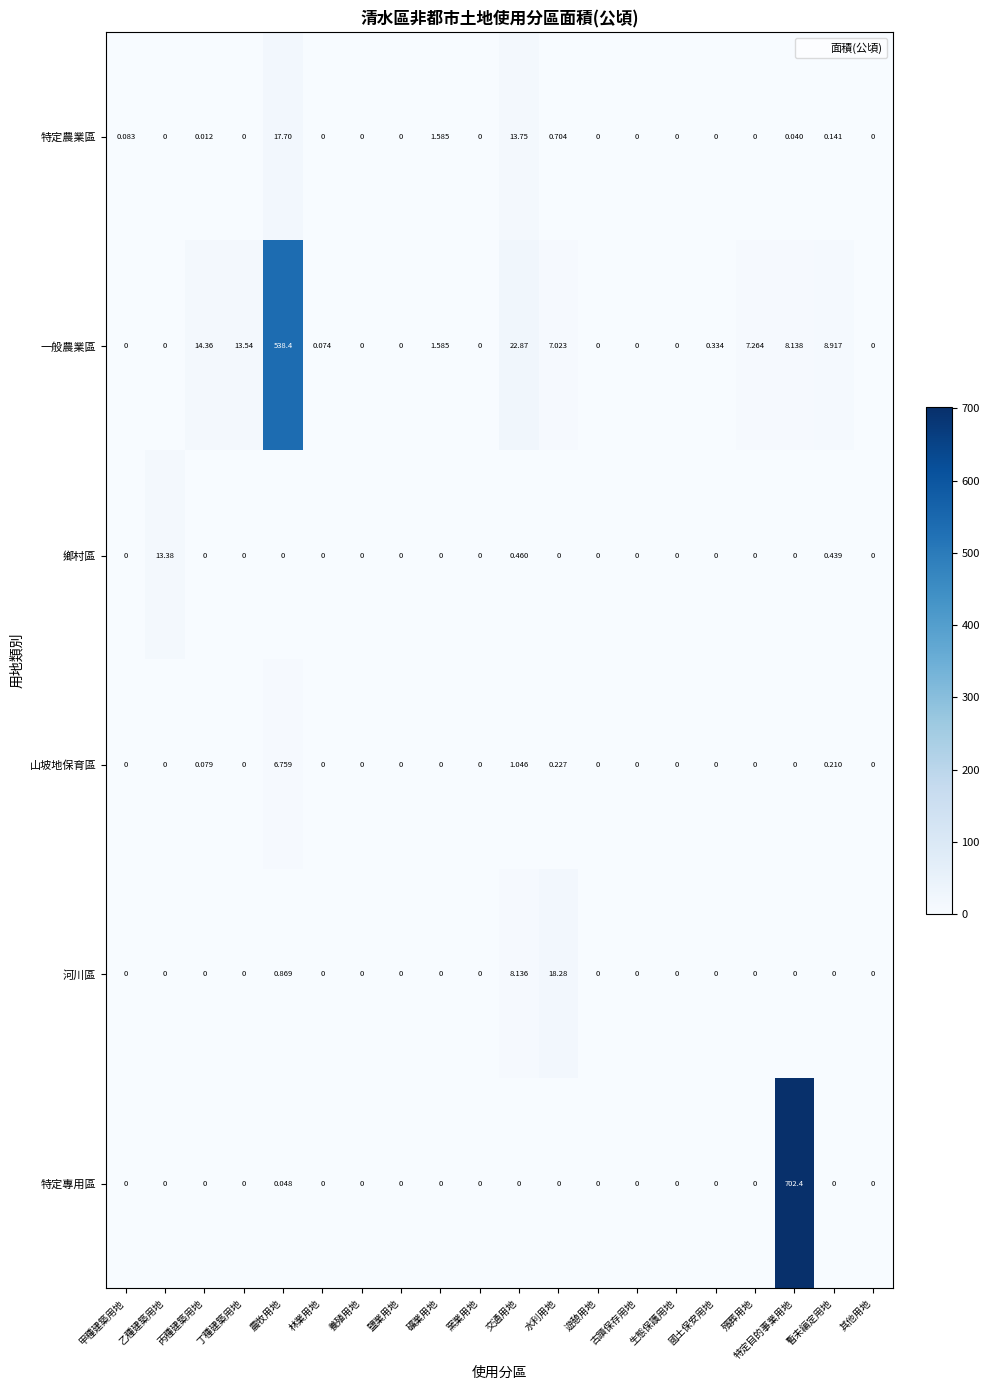

At which label is 鄉村區 closest to 6?

交通用地